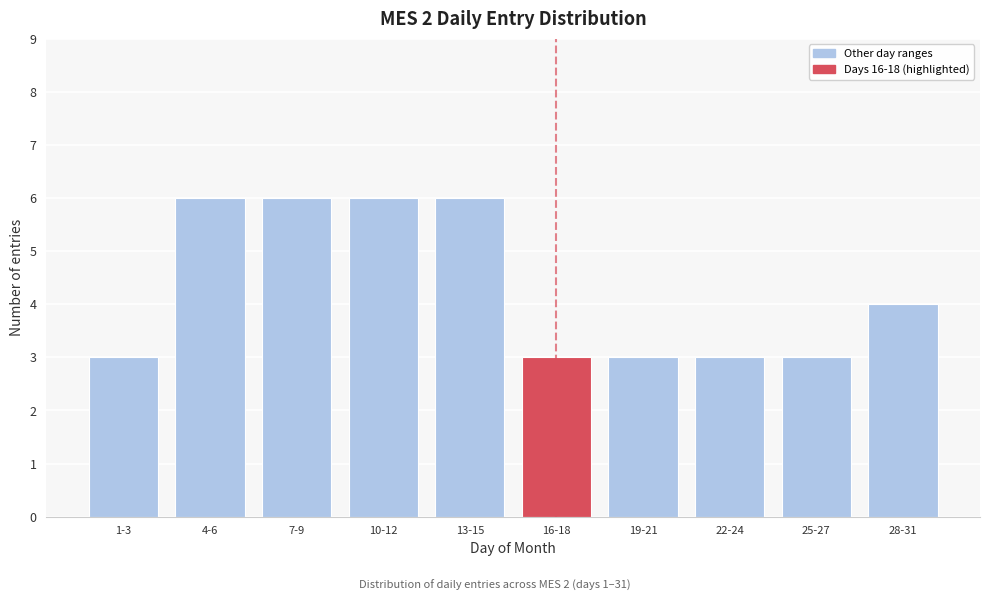

Reading right to left, extract all data points from this chart.

4	3	3	3	3	6	6	6	6	3